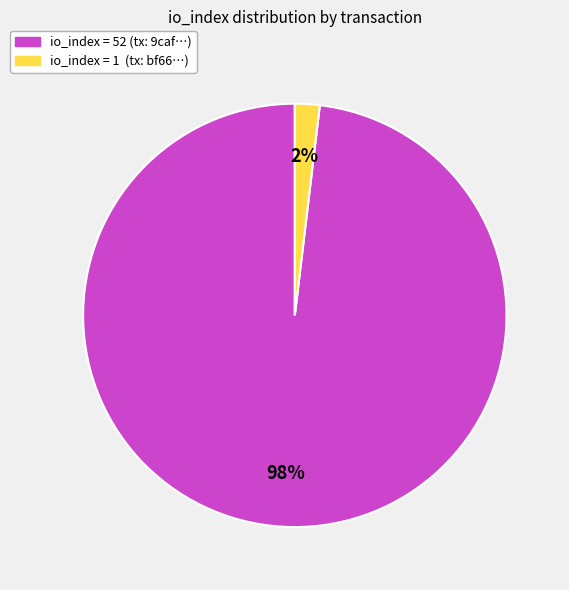

Does any single category account for the majority?

Yes